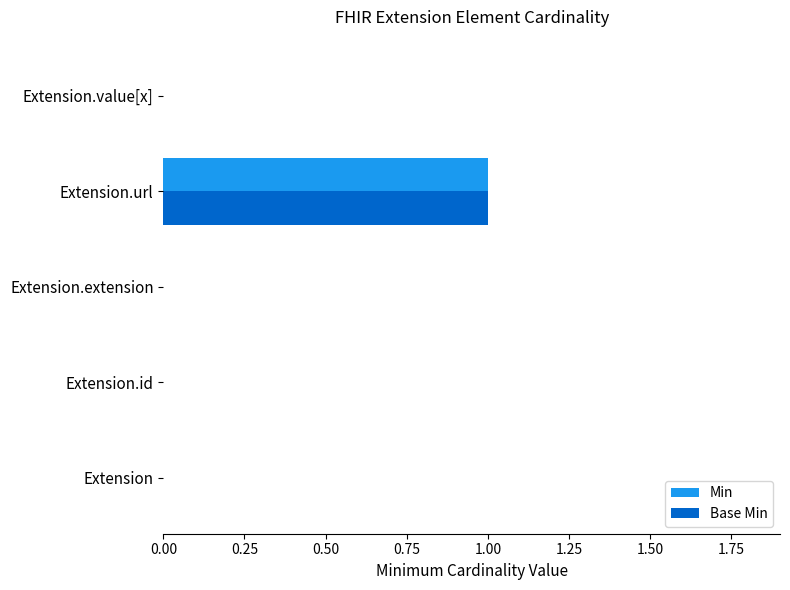

The Base Min series shows 0 at Extension.extension. True or false?

True